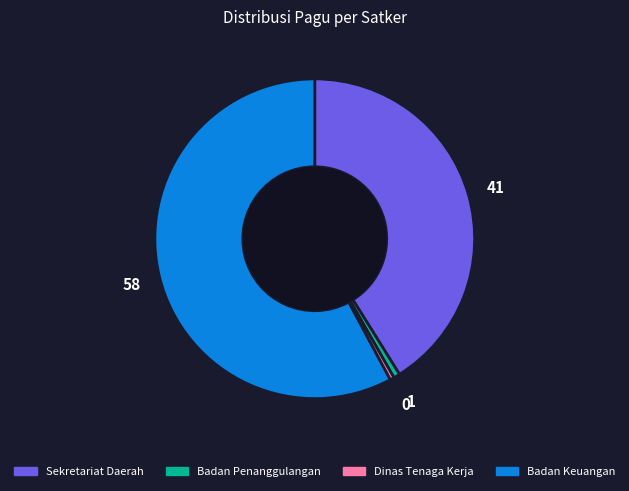

Which category has the biggest portion of the pie?

Badan Keuangan